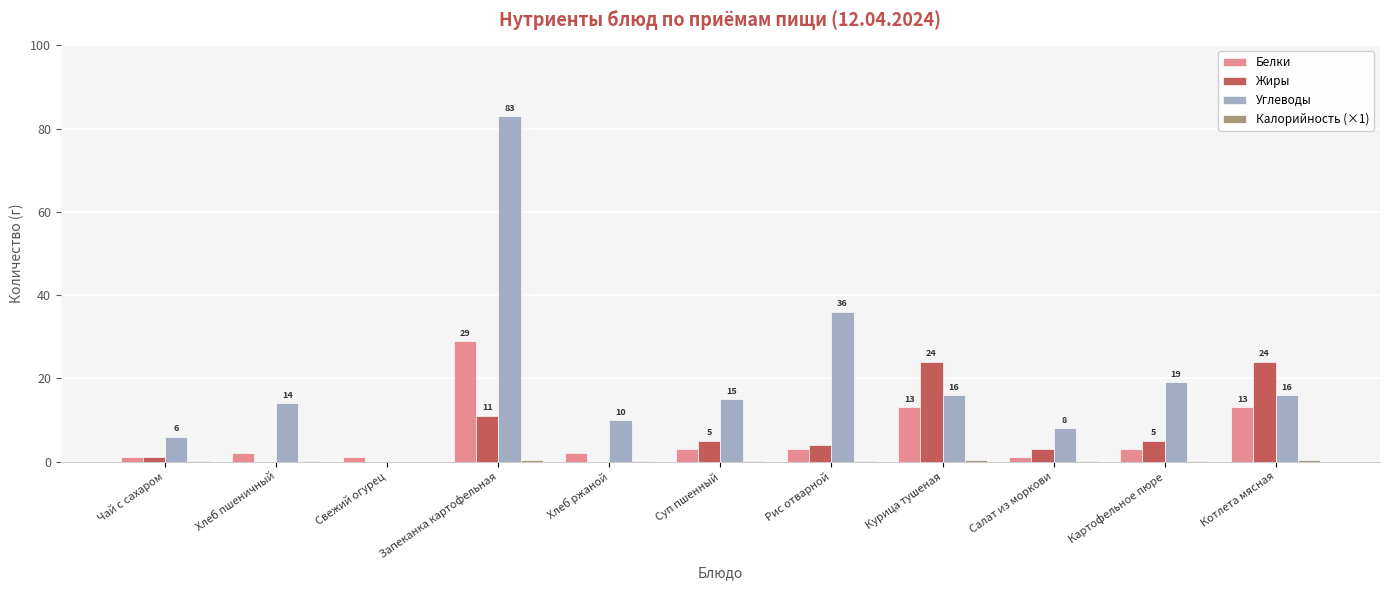

The value of Углеводы at Свежий огурец is -30.6. True or false?

False